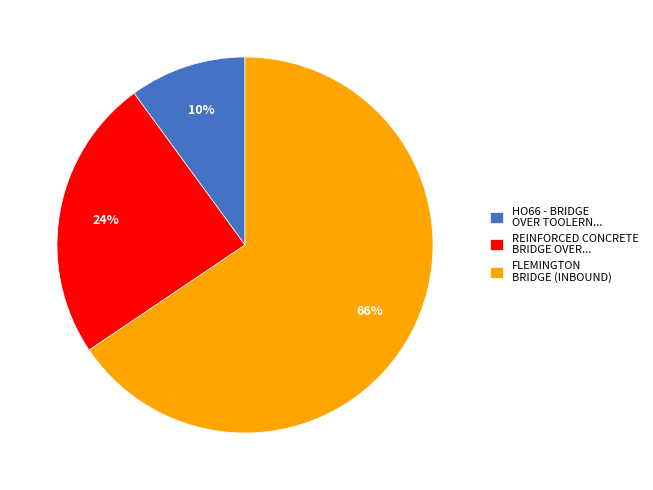

Approximately how many times larger is the value at REINFORCED CONCRETE BRIDGE OVER... compared to HO66 - BRIDGE OVER TOOLERN...?

2.4